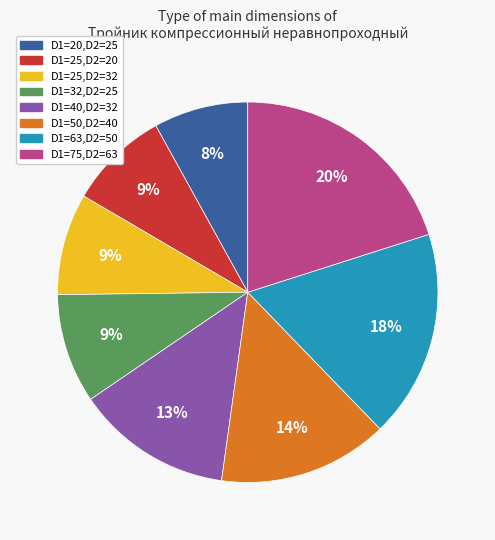

Which has a higher value, D1=25,D2=20 or D1=63,D2=50?

D1=63,D2=50